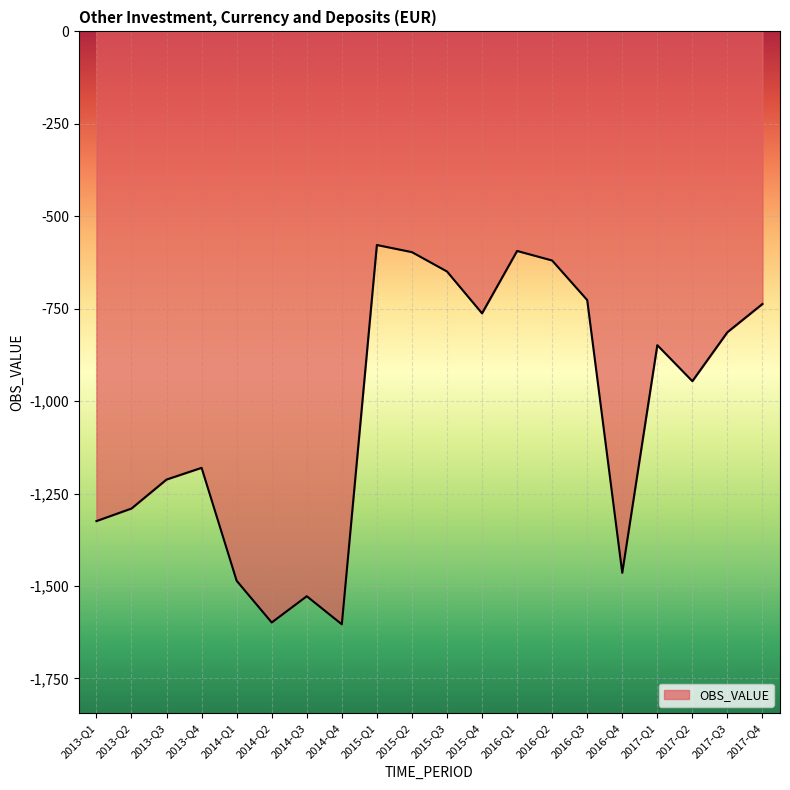

What is the difference between the values at 2017-Q4 and 2016-Q3?

10.5